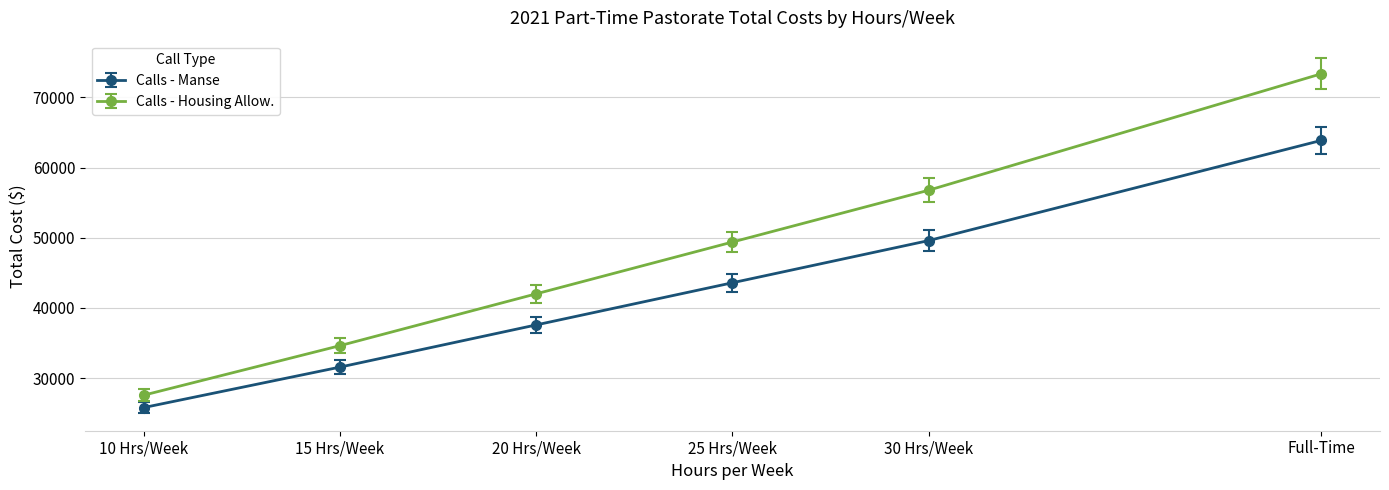

Reading left to right, what are all the values shown in this chart?

Calls - Manse: 25816.0	31578.7	37586.0	43590.0	49596.0	63856.0
Calls - Housing Allow.: 27583.0	34633.0	42013.0	49390.0	56767.0	73340.0